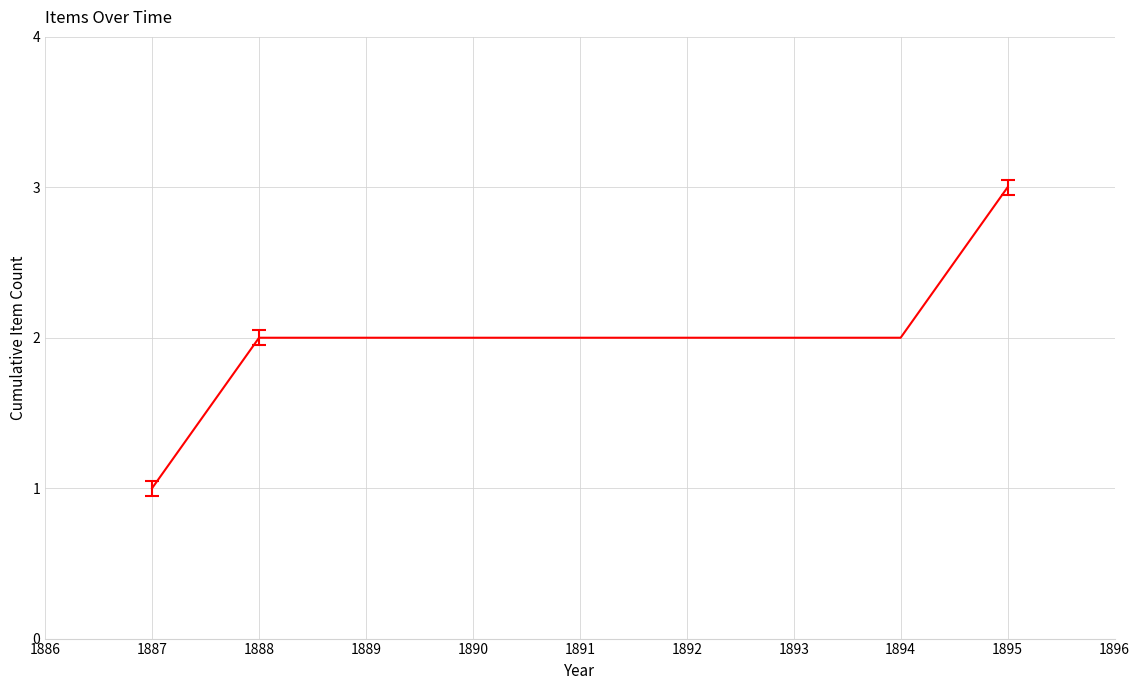

How many distinct data groups are displayed?

1